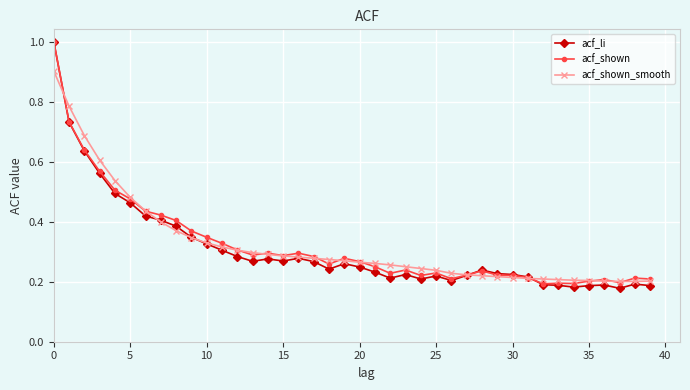

At how many categories does at least one series exceed 0?

40